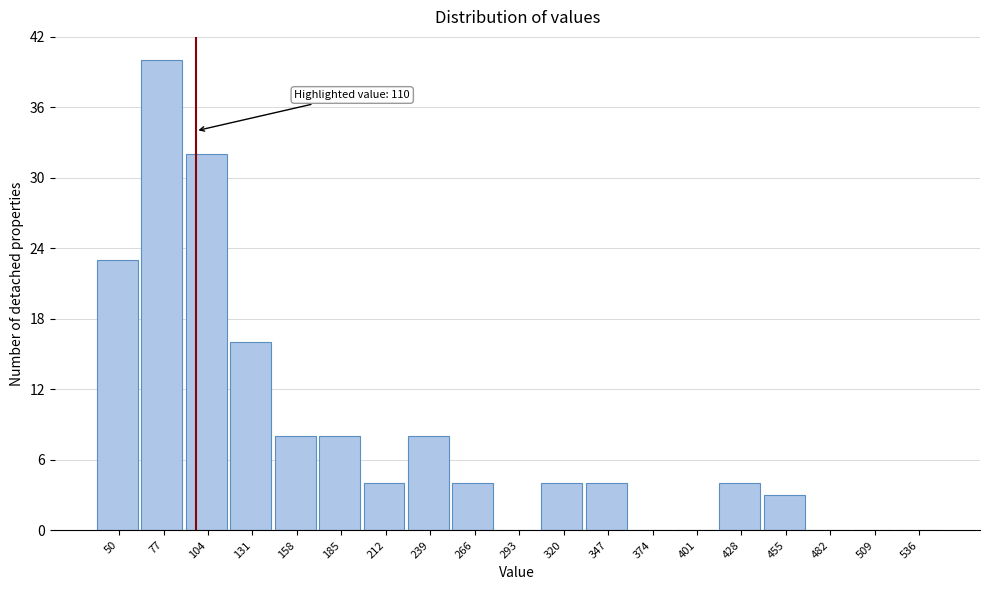

Reading left to right, transcribe all the data shown in this chart.

50=23	77=40	104=32	131=16	158=8	185=8	212=4	239=8	266=4	293=0	320=4	347=4	374=0	401=0	428=4	455=3	482=0	509=0	536=0